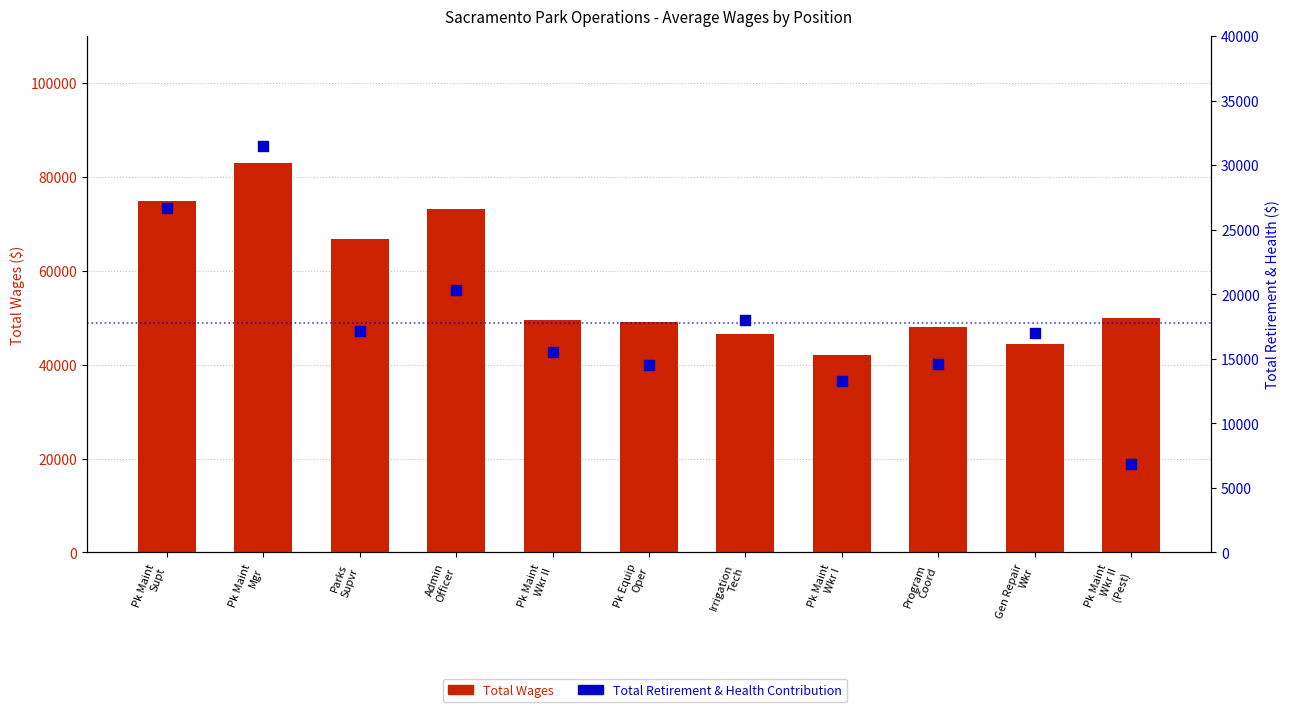

At how many categories does at least one series exceed 26888?

11